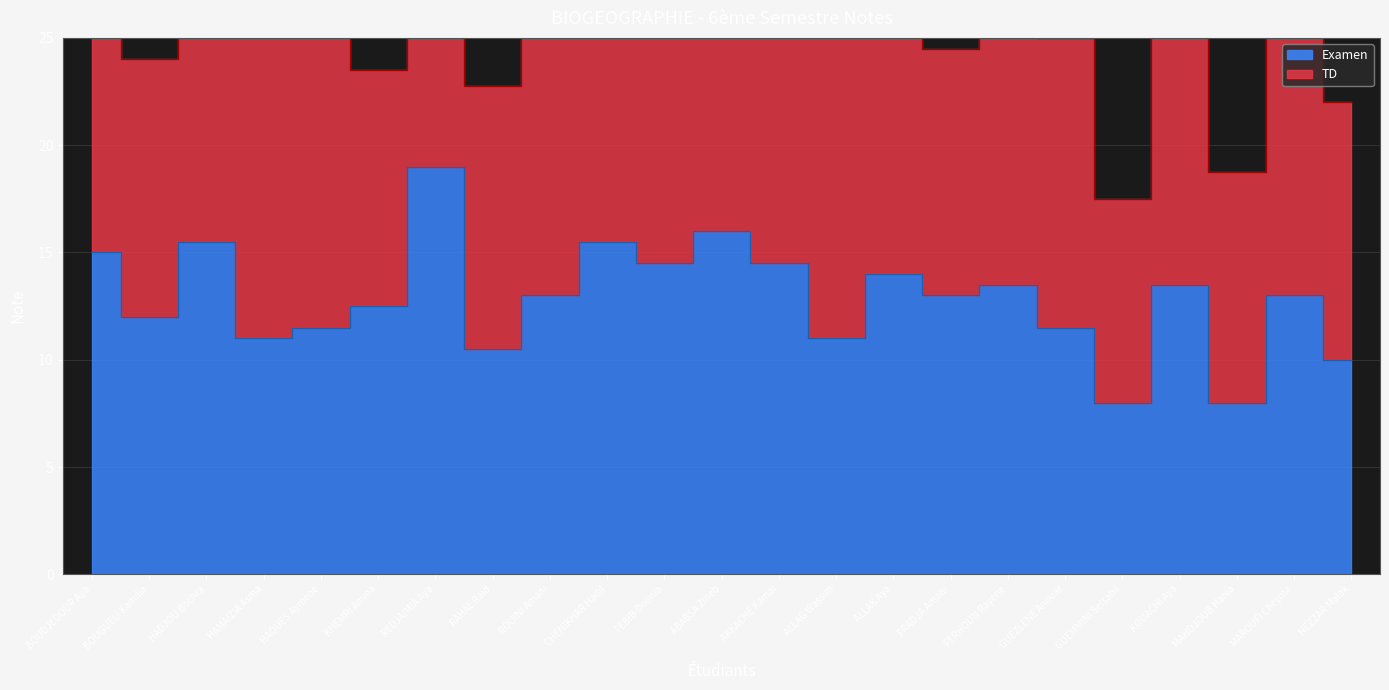

Is it true that the value at HAOUES Aymene is 18.3?

False